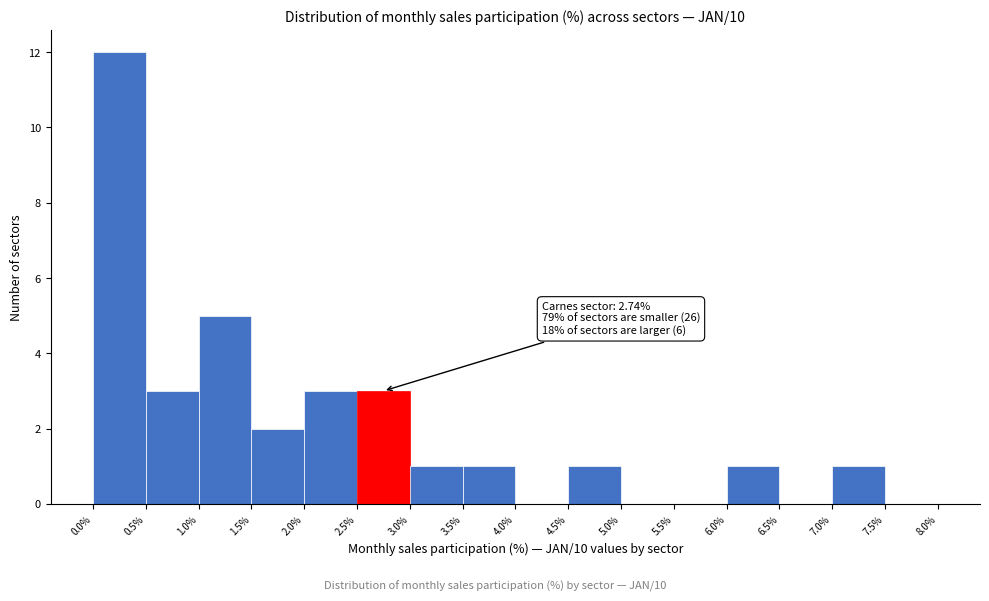

Which range on the x-axis has the tallest bar?

0.0% to 0.5%